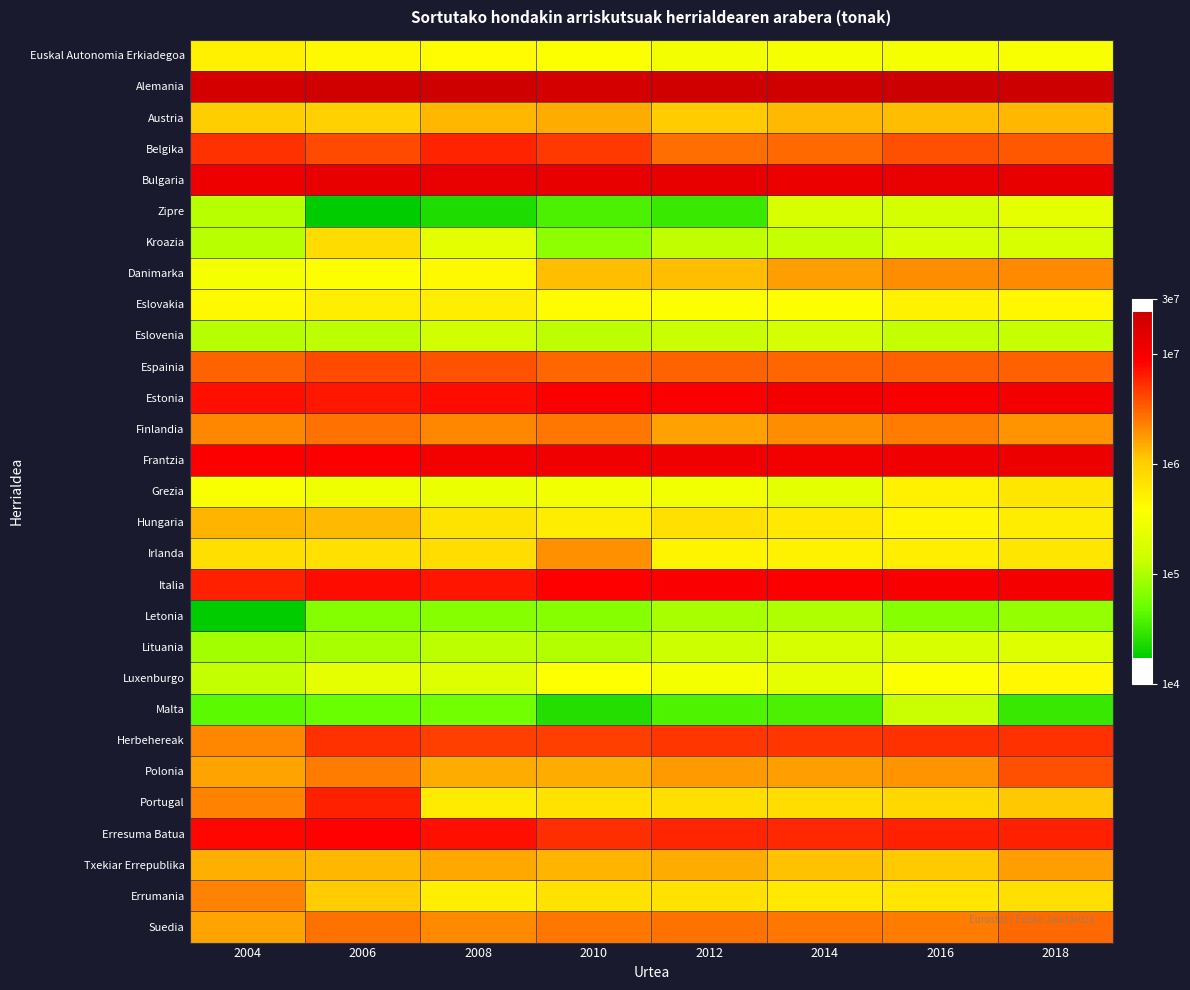

Reading left to right, what are all the values shown in this chart?

Euskal Autonomia Erkiadegoa: 2004=5.7	2006=5.6	2008=5.6	2010=5.5	2012=5.5	2014=5.5	2016=5.5	2018=5.5
Alemania: 2004=7.3	2006=7.3	2008=7.3	2010=7.3	2012=7.3	2014=7.3	2016=7.4	2018=7.4
Austria: 2004=6.0	2006=6.0	2008=6.1	2010=6.2	2012=6.0	2014=6.1	2016=6.1	2018=6.1
Belgika: 2004=6.7	2006=6.6	2008=6.8	2010=6.7	2012=6.4	2014=6.5	2016=6.6	2018=6.5
Bulgaria: 2004=7.1	2006=7.1	2008=7.1	2010=7.1	2012=7.1	2014=7.1	2016=7.1	2018=7.1
Zipre: 2004=5.0	2006=4.2	2008=4.4	2010=4.6	2012=4.5	2014=5.2	2016=5.2	2018=5.4
Kroazia: 2004=5.1	2006=5.9	2008=5.3	2010=4.9	2012=5.1	2014=5.1	2016=5.2	2018=5.2
Danimarka: 2004=5.5	2006=5.6	2008=5.6	2010=6.1	2012=6.1	2014=6.2	2016=6.3	2018=6.3
Eslovakia: 2004=5.6	2006=5.7	2008=5.7	2010=5.6	2012=5.6	2014=5.6	2016=5.7	2018=5.7
Eslovenia: 2004=5.0	2006=5.1	2008=5.2	2010=5.1	2012=5.1	2014=5.2	2016=5.1	2018=5.1
Espainia: 2004=6.5	2006=6.6	2008=6.6	2010=6.5	2012=6.5	2014=6.5	2016=6.5	2018=6.5
Estonia: 2004=6.9	2006=6.8	2008=6.9	2010=7.0	2012=7.0	2014=7.0	2016=7.0	2018=7.0
Finlandia: 2004=6.3	2006=6.4	2008=6.3	2010=6.4	2012=6.2	2014=6.3	2016=6.4	2018=6.3
Frantzia: 2004=6.9	2006=6.9	2008=7.0	2010=7.1	2012=7.1	2014=7.0	2016=7.0	2018=7.1
Grezia: 2004=5.5	2006=5.4	2008=5.4	2010=5.5	2012=5.5	2014=5.3	2016=5.7	2018=5.8
Hungaria: 2004=6.1	2006=6.1	2008=5.8	2010=5.7	2012=5.8	2014=5.8	2016=5.7	2018=5.7
Irlanda: 2004=5.9	2006=5.9	2008=5.9	2010=6.3	2012=5.7	2014=5.7	2016=5.7	2018=5.8
Italia: 2004=6.8	2006=6.9	2008=6.8	2010=6.9	2012=7.0	2014=6.9	2016=7.0	2018=7.0
Letonia: 2004=4.2	2006=4.8	2008=4.8	2010=4.8	2012=5.0	2014=5.0	2016=4.8	2018=4.9
Lituania: 2004=5.0	2006=5.0	2008=5.1	2010=5.0	2012=5.1	2014=5.2	2016=5.2	2018=5.3
Luxenburgo: 2004=5.1	2006=5.4	2008=5.3	2010=5.6	2012=5.5	2014=5.4	2016=5.6	2018=5.6
Malta: 2004=4.6	2006=4.7	2008=4.7	2010=4.4	2012=4.6	2014=4.6	2016=5.1	2018=4.5
Herbehereak: 2004=6.3	2006=6.7	2008=6.6	2010=6.7	2012=6.7	2014=6.7	2016=6.7	2018=6.7
Polonia: 2004=6.2	2006=6.4	2008=6.2	2010=6.2	2012=6.2	2014=6.2	2016=6.3	2018=6.6
Portugal: 2004=6.4	2006=6.8	2008=5.8	2010=5.8	2012=5.9	2014=5.9	2016=5.9	2018=6.0
Erresuma Batua: 2004=6.9	2006=6.9	2008=6.9	2010=6.7	2012=6.8	2014=6.7	2016=6.8	2018=6.8
Txekiar Errepublika: 2004=6.2	2006=6.1	2008=6.2	2010=6.1	2012=6.2	2014=6.1	2016=6.0	2018=6.2
Errumania: 2004=6.4	2006=6.0	2008=5.7	2010=5.8	2012=5.8	2014=5.8	2016=5.8	2018=5.9
Suedia: 2004=6.2	2006=6.4	2008=6.3	2010=6.4	2012=6.4	2014=6.4	2016=6.4	2018=6.5